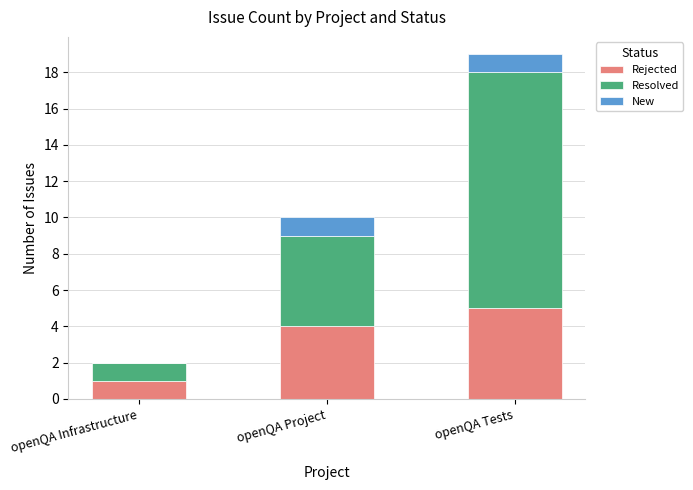

Reading right to left, transcribe the values for Rejected.

openQA Tests=5	openQA Project=4	openQA Infrastructure=1